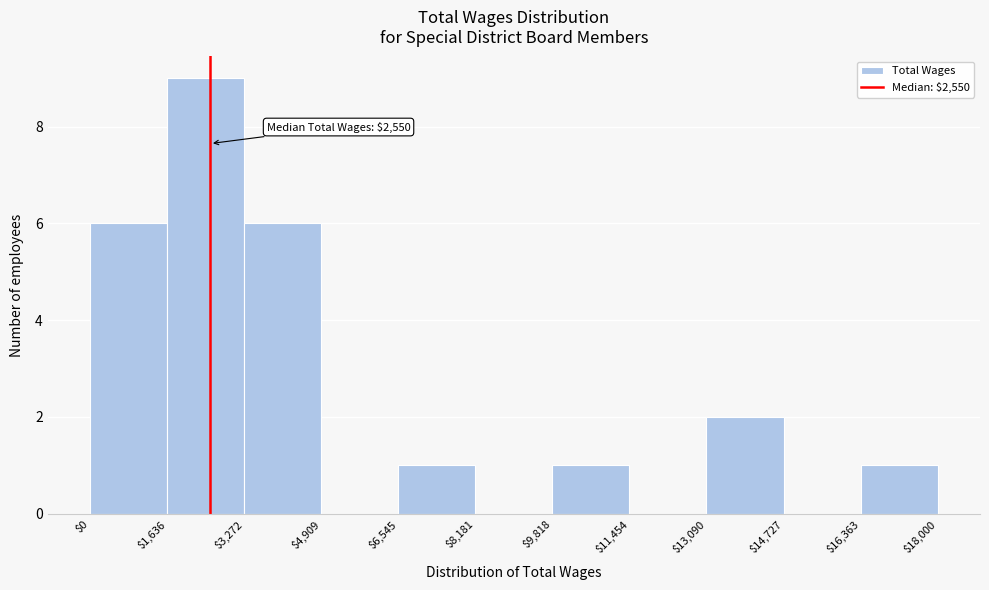

Which range on the x-axis has the tallest bar?

$1,636 to $3,272